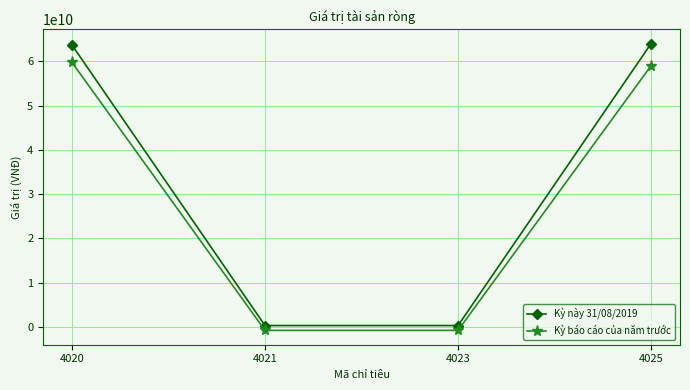

What are all the series names shown in the legend?

Kỳ này 31/08/2019, Kỳ báo cáo của năm trước